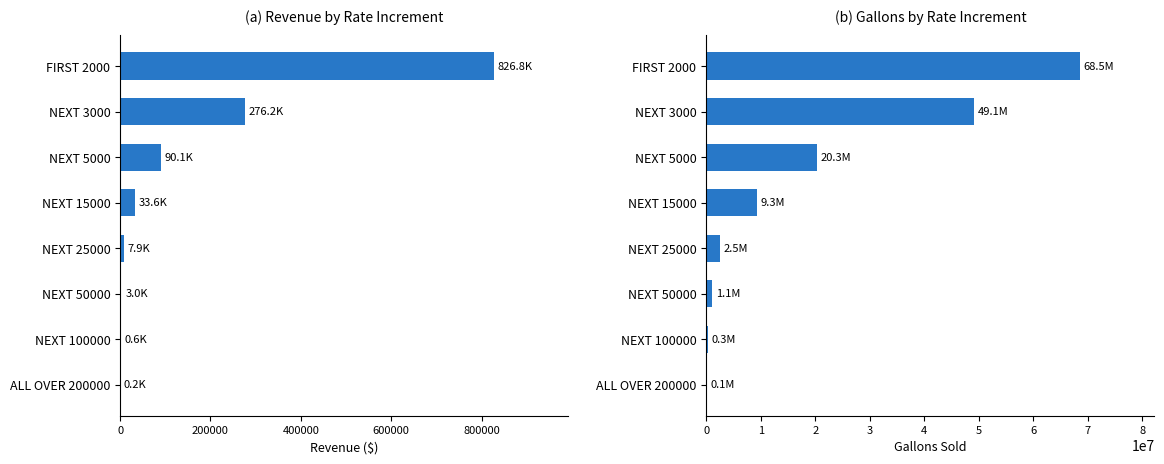

Is it true that Gallons equals 3573905.4 at NEXT 25000?

False